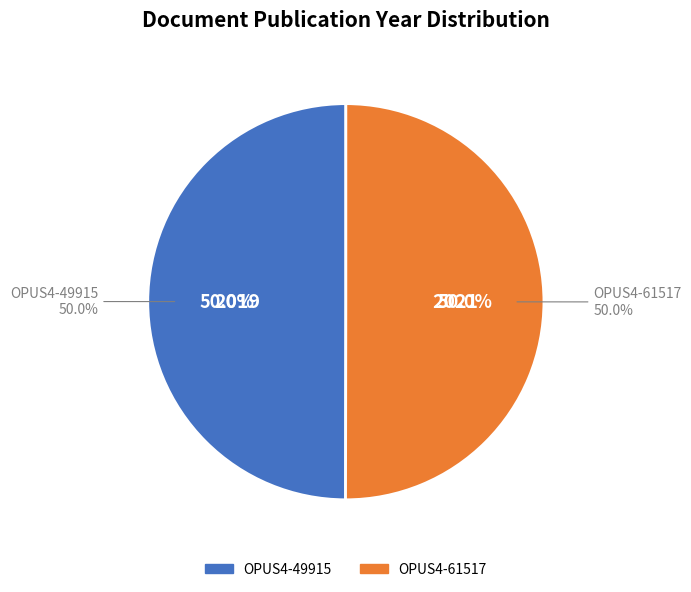

How many segments does this pie chart have?

2